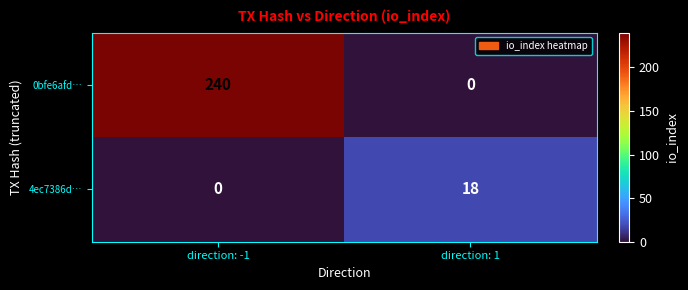

The 0bfe6afd… series shows 240 at direction: -1. True or false?

True